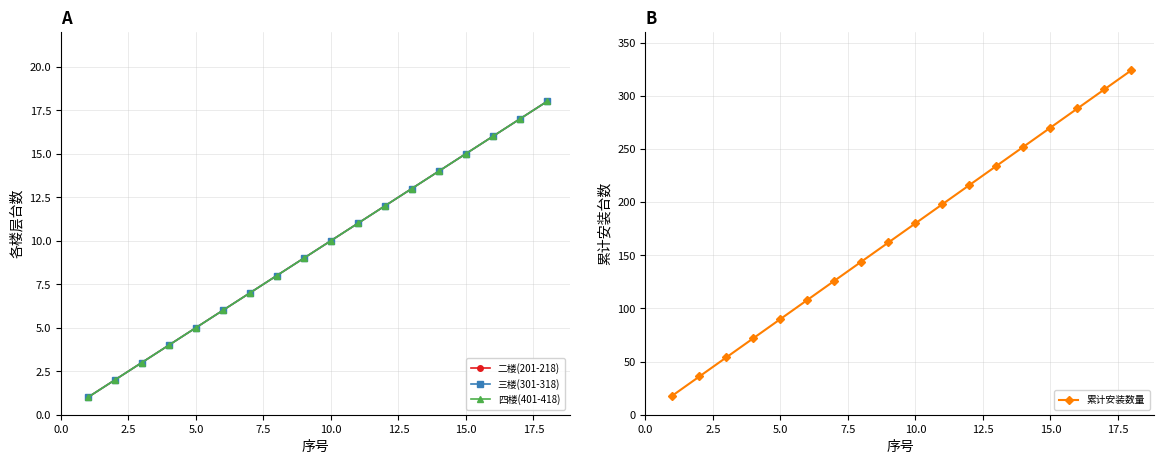

Rank the series by their maximum value, from lowest to highest.

二楼(201-218), 三楼(301-318), 四楼(401-418), 累计安装数量